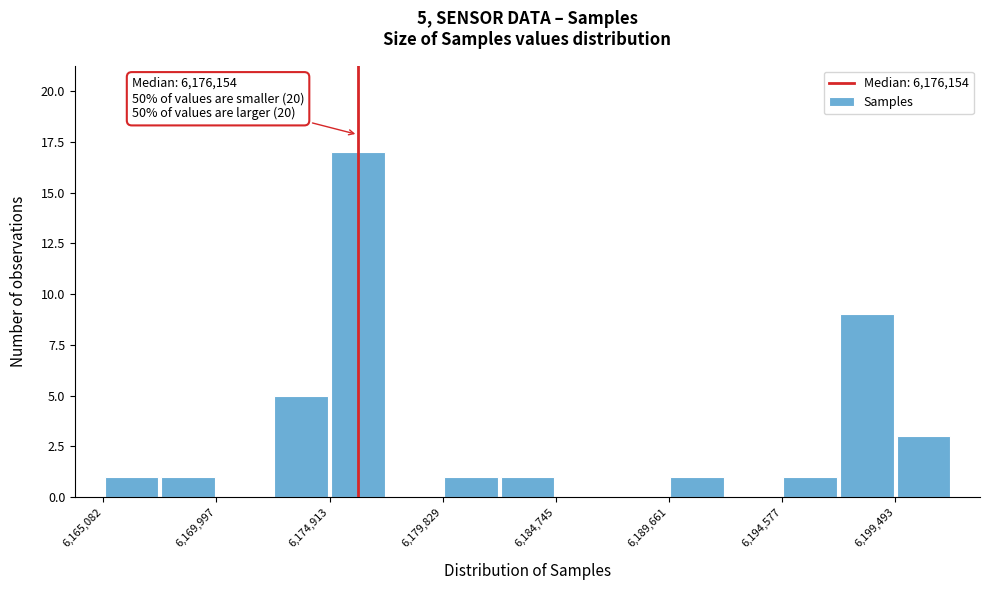

Over which range of the x-axis is the bar tallest?

6175000 to 6177500